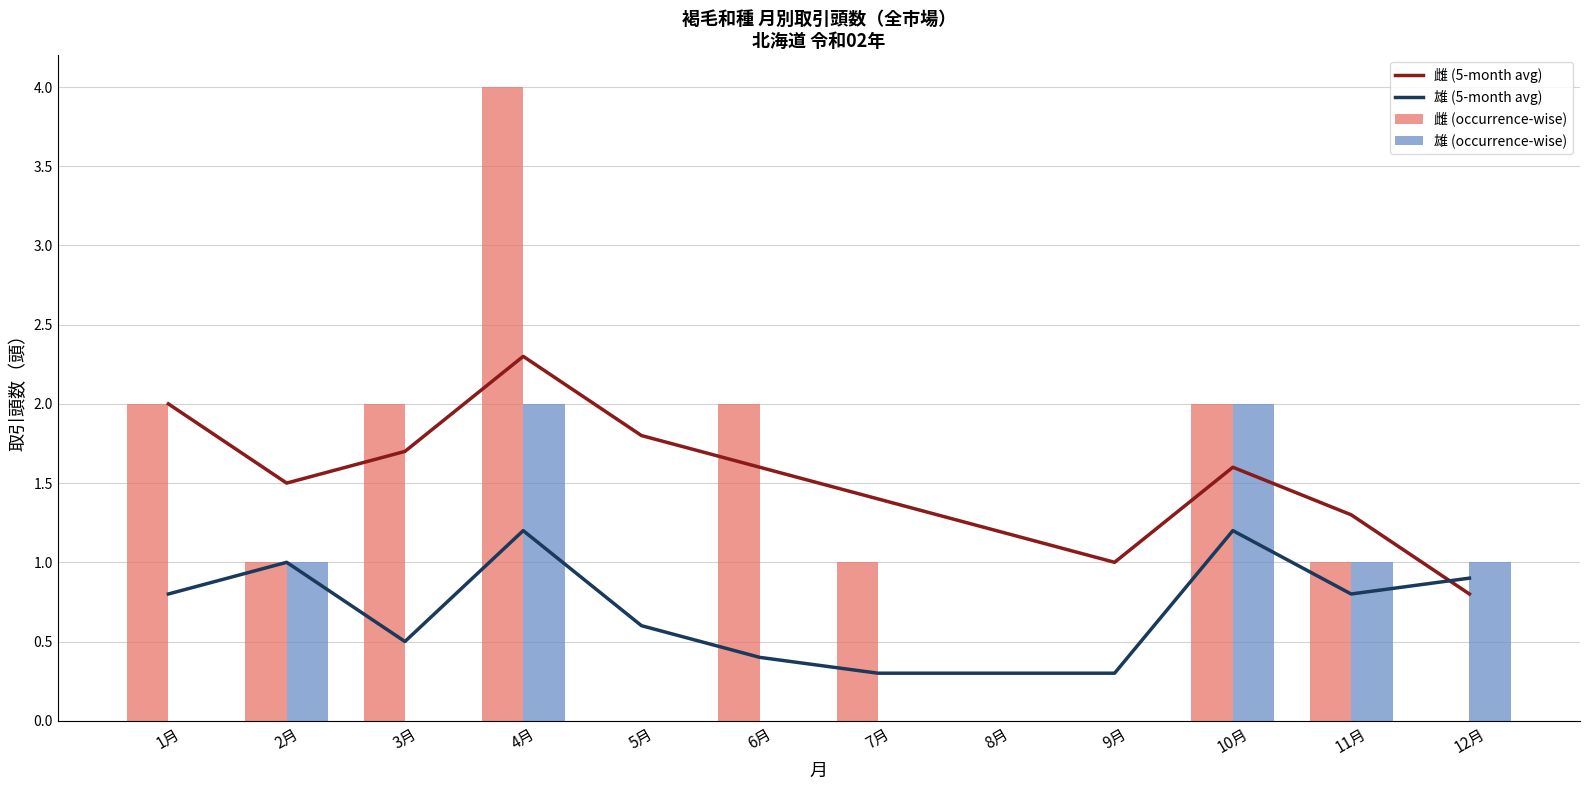

Reading left to right, transcribe all the data shown in this chart.

雌 (5-month avg): 2.0	1.5	1.7	2.3	1.8	1.6	1.4	1.2	1.0	1.6	1.3	0.8
雄 (5-month avg): 0.8	1.0	0.5	1.2	0.6	0.4	0.3	0.3	0.3	1.2	0.8	0.9
雌 (occurrence-wise): 2.0	1.0	2.0	4.0	0.0	2.0	1.0	0.0	0.0	2.0	1.0	0.0
雄 (occurrence-wise): 0.0	1.0	0.0	2.0	0.0	0.0	0.0	0.0	0.0	2.0	1.0	1.0